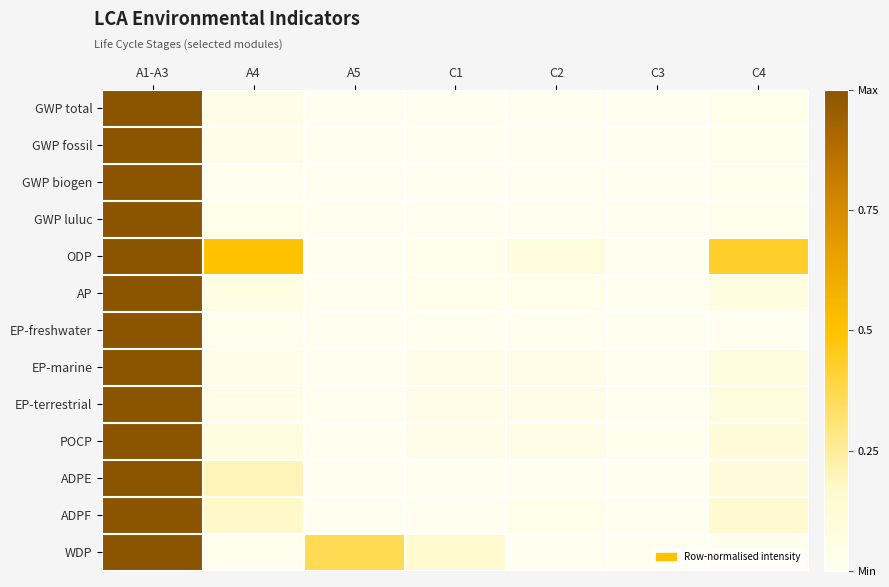

Reading left to right, transcribe all the data shown in this chart.

GWP total: A1-A3=1.0	A4=0.0	A5=0.0	C1=0.0	C2=0.0	C3=0.0	C4=0.0
GWP fossil: A1-A3=1.0	A4=0.0	A5=0.0	C1=0.0	C2=0.0	C3=0.0	C4=0.0
GWP biogen: A1-A3=1.0	A4=0.0	A5=0.0	C1=0.0	C2=0.0	C3=0.0	C4=0.0
GWP luluc: A1-A3=1.0	A4=0.0	A5=0.0	C1=0.0	C2=0.0	C3=0.0	C4=0.0
ODP: A1-A3=1.0	A4=0.5	A5=0.0	C1=0.0	C2=0.1	C3=0.0	C4=0.4
AP: A1-A3=1.0	A4=0.1	A5=0.0	C1=0.0	C2=0.0	C3=0.0	C4=0.1
EP-freshwater: A1-A3=1.0	A4=0.0	A5=0.0	C1=0.0	C2=0.0	C3=0.0	C4=0.0
EP-marine: A1-A3=1.0	A4=0.0	A5=0.0	C1=0.0	C2=0.0	C3=0.0	C4=0.1
EP-terrestrial: A1-A3=1.0	A4=0.0	A5=0.0	C1=0.0	C2=0.0	C3=0.0	C4=0.1
POCP: A1-A3=1.0	A4=0.1	A5=0.0	C1=0.0	C2=0.0	C3=0.0	C4=0.1
ADPE: A1-A3=1.0	A4=0.2	A5=0.0	C1=0.0	C2=0.0	C3=0.0	C4=0.1
ADPF: A1-A3=1.0	A4=0.2	A5=0.0	C1=0.0	C2=0.0	C3=0.0	C4=0.2
WDP: A1-A3=1.0	A4=0.0	A5=0.4	C1=0.2	C2=0.0	C3=0.0	C4=0.0